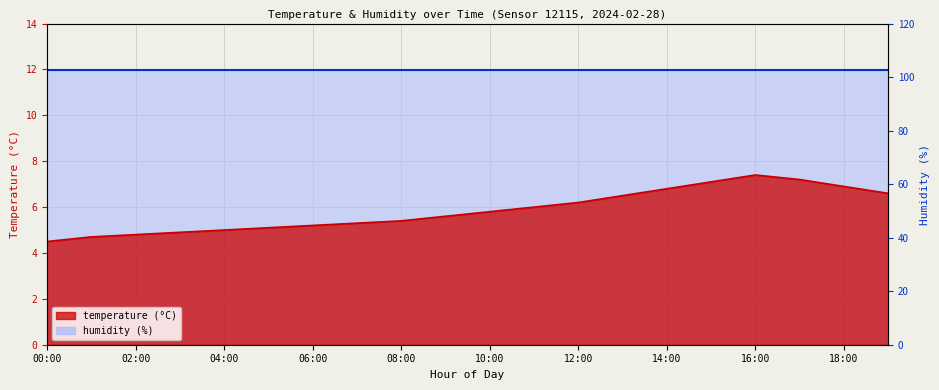

Between 00:00 and 04:00, which is larger?

04:00